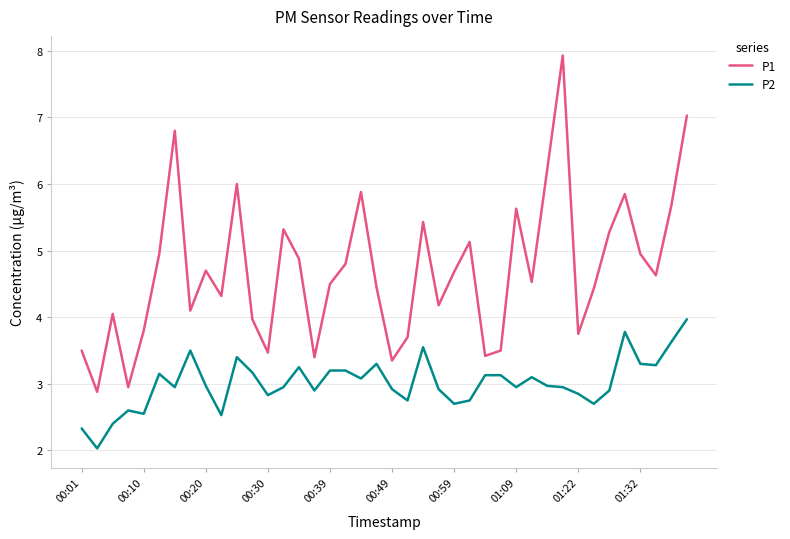

Which series has the largest total across all categories?

P1